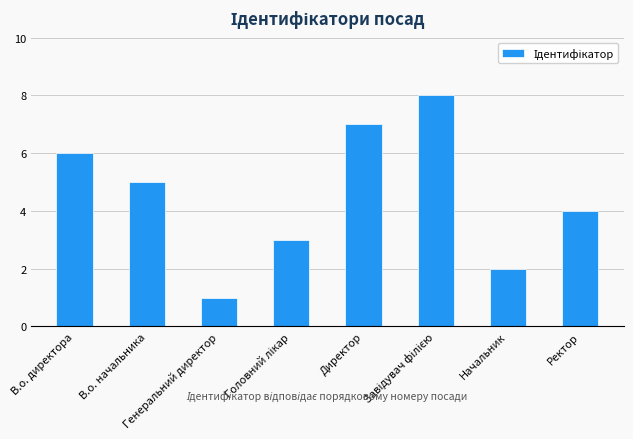

Are the bars horizontal?

No